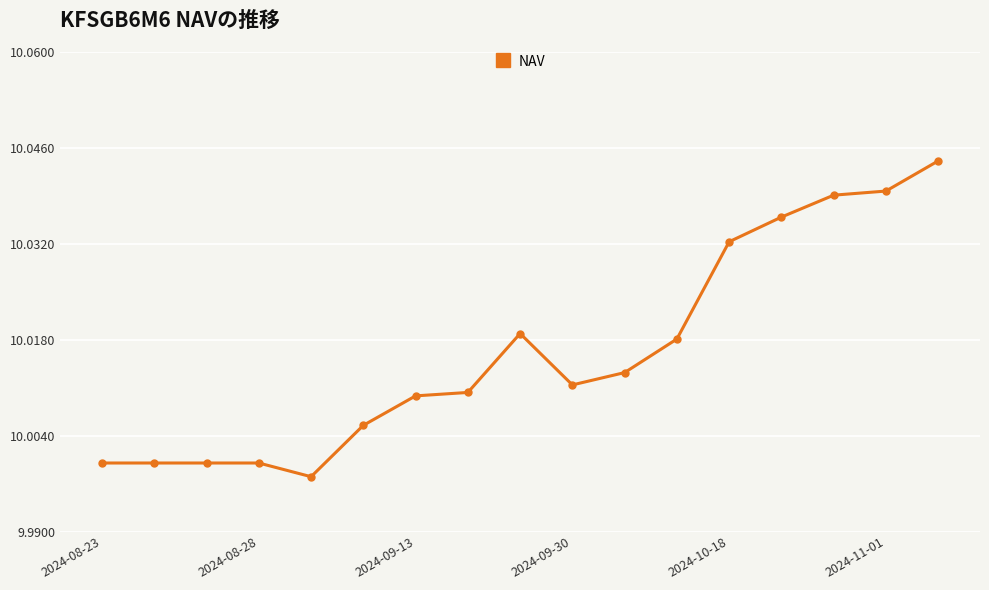

What is the sum of all values?

170.3